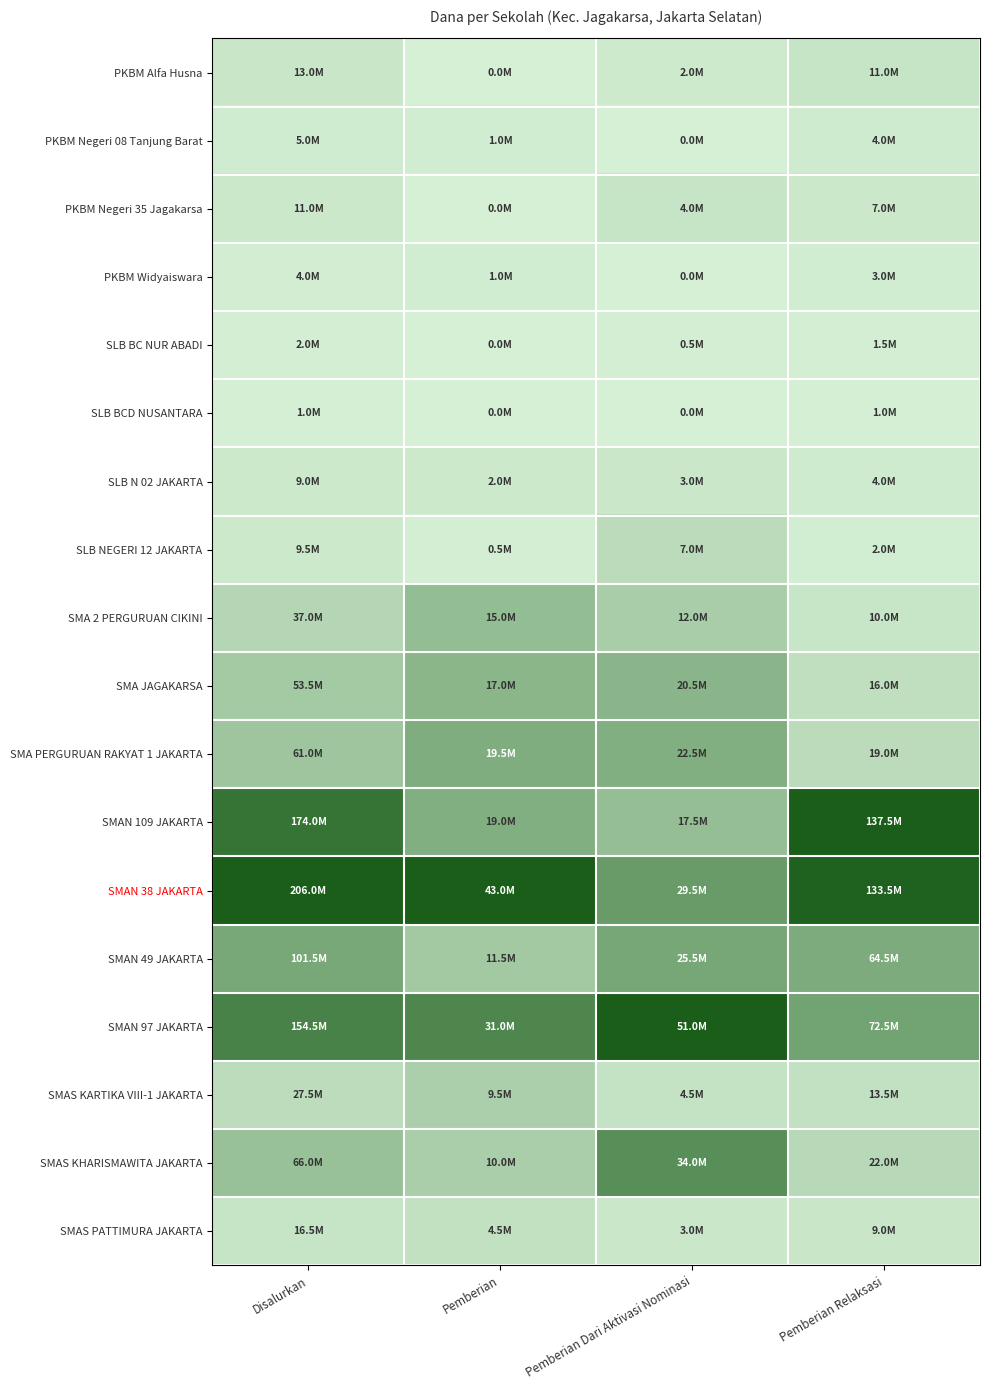

Which series changed the most between Disalurkan and Pemberian Relaksasi?

SMAN 97 JAKARTA